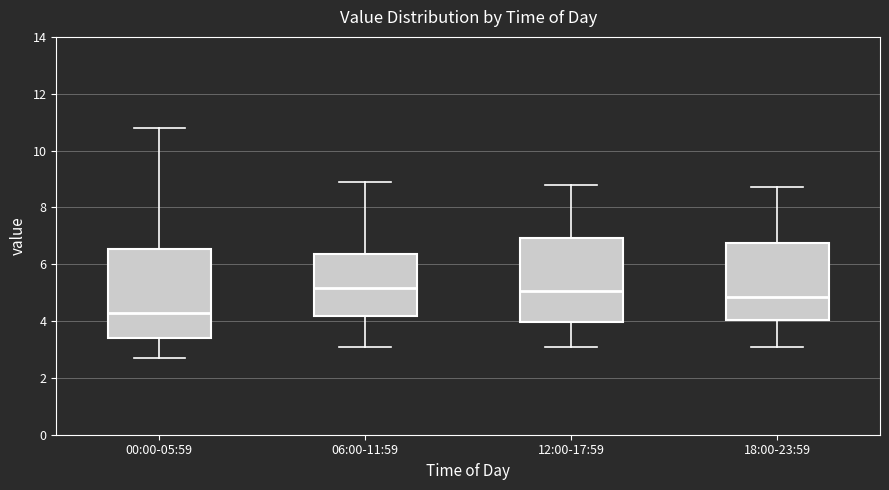

Reading left to right, read every box against the y-axis: the position of its median line, the range the box covers, and the ends of its whiskers. The values are not printed on the chart, so give them approximately, as read against the axis.

00:00-05:59: median 4.2, box 3.4 to 6.6, whiskers 2.8 to 10.8
06:00-11:59: median 5.2, box 4.2 to 6.4, whiskers 3.2 to 9.0
12:00-17:59: median 5.0, box 4.0 to 7.0, whiskers 3.2 to 8.8
18:00-23:59: median 4.8, box 4.0 to 6.8, whiskers 3.2 to 8.8